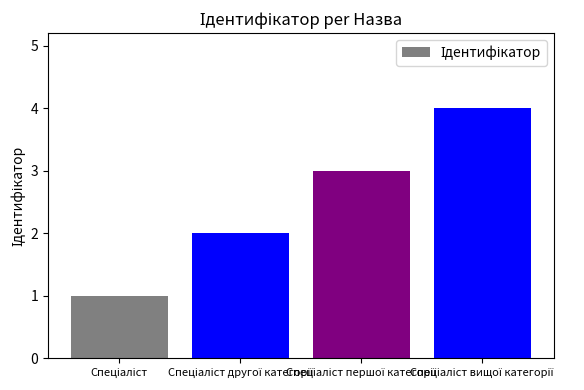

How many distinct data groups are displayed?

1